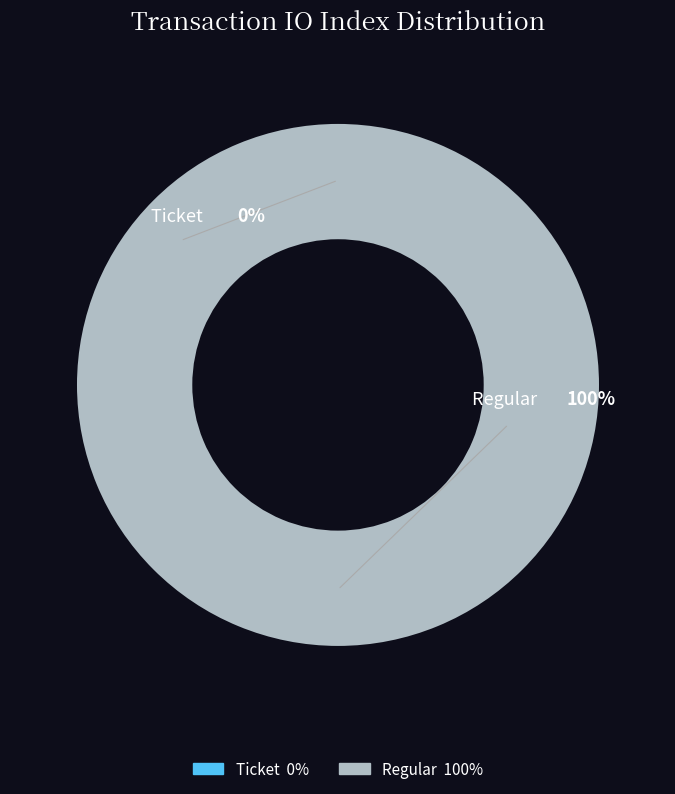

Does any single category account for the majority?

Yes